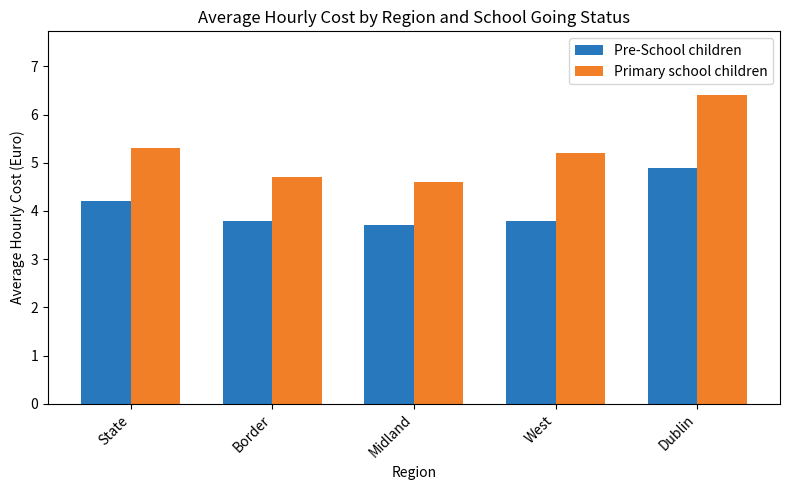

What is the label of the 4th bar from the left?

West